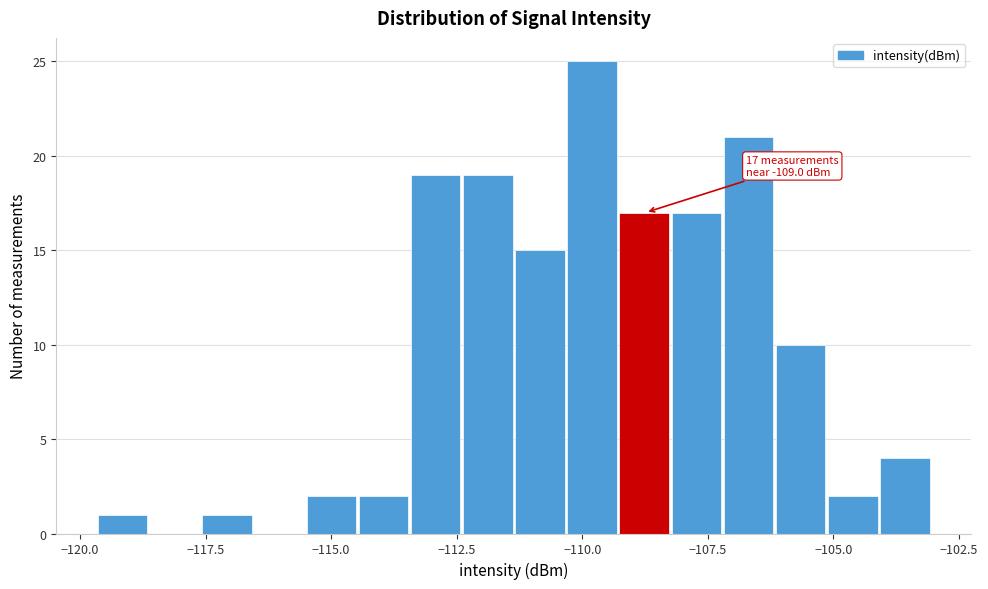

Around what value on the x-axis is the tallest bar? Give the approximate position of its centre, as read against the axis.

-110.0